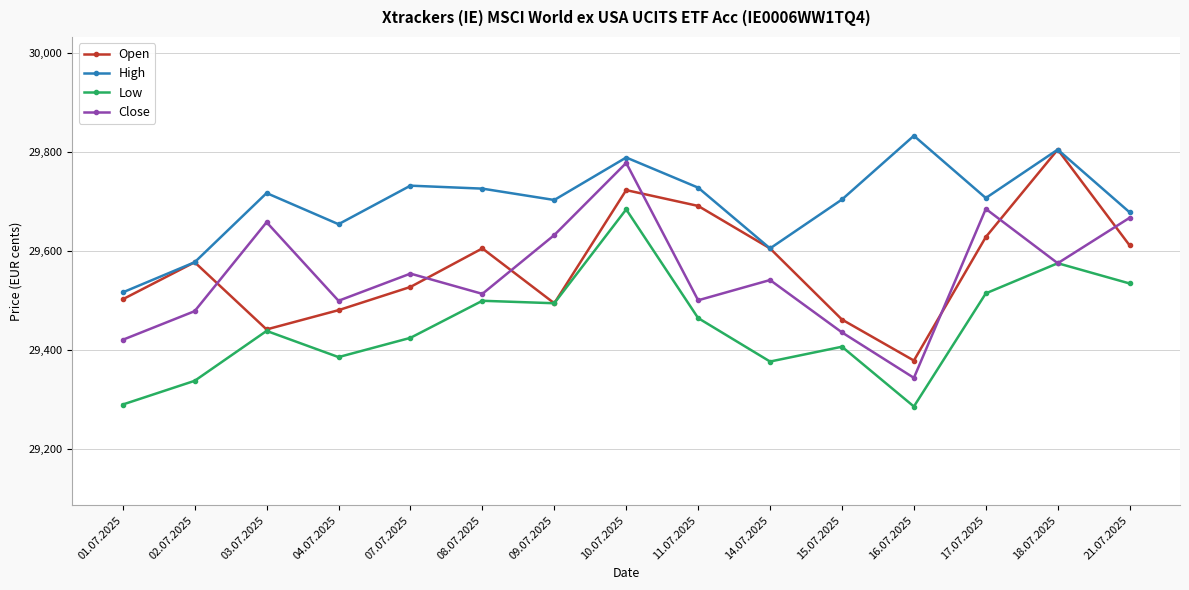

What is the spread (max minus min) of values at 02.07.2025?

240